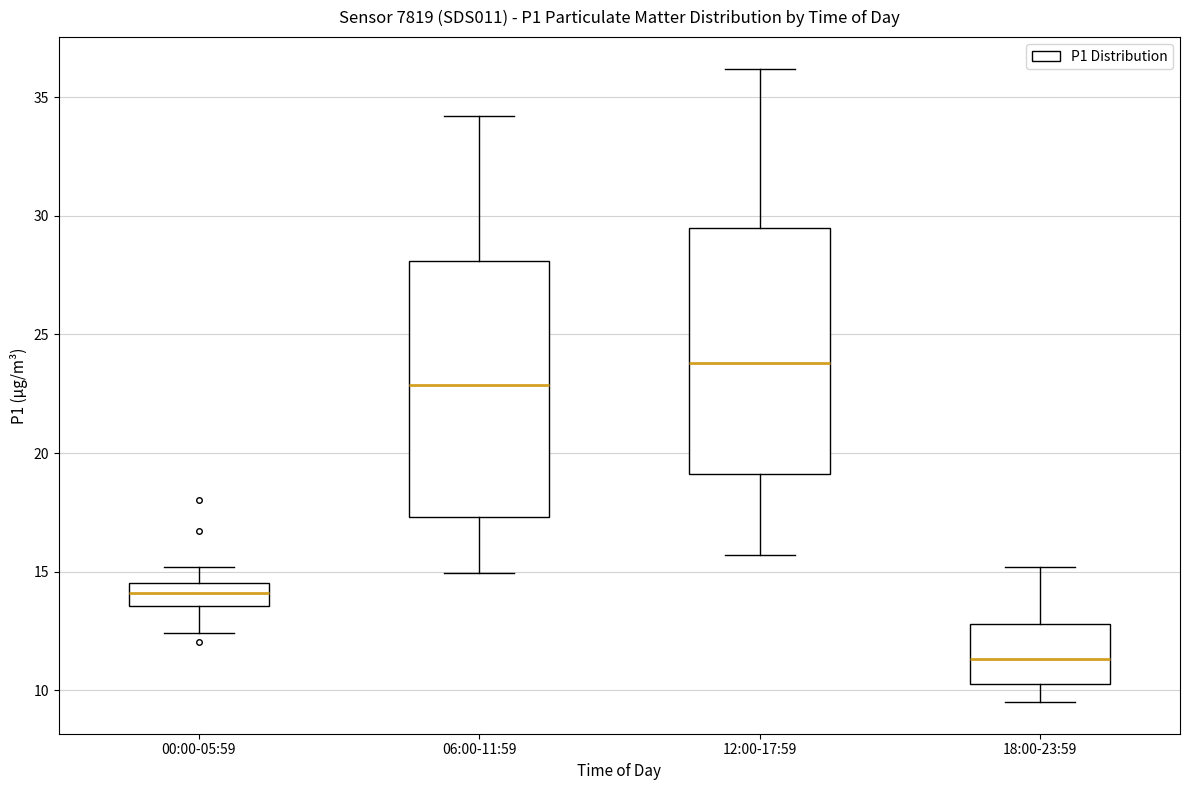

Reading left to right, read every box against the y-axis: the position of its median line, the range the box covers, and the ends of its whiskers. The values are not printed on the chart, so give them approximately, as read against the axis.

00:00-05:59: median 14.0, box 13.5 to 14.5, whiskers 12.5 to 15.0
06:00-11:59: median 23.0, box 17.5 to 28.0, whiskers 15.0 to 34.0
12:00-17:59: median 24.0, box 19.0 to 29.5, whiskers 15.5 to 36.0
18:00-23:59: median 11.5, box 10.5 to 13.0, whiskers 9.5 to 15.0